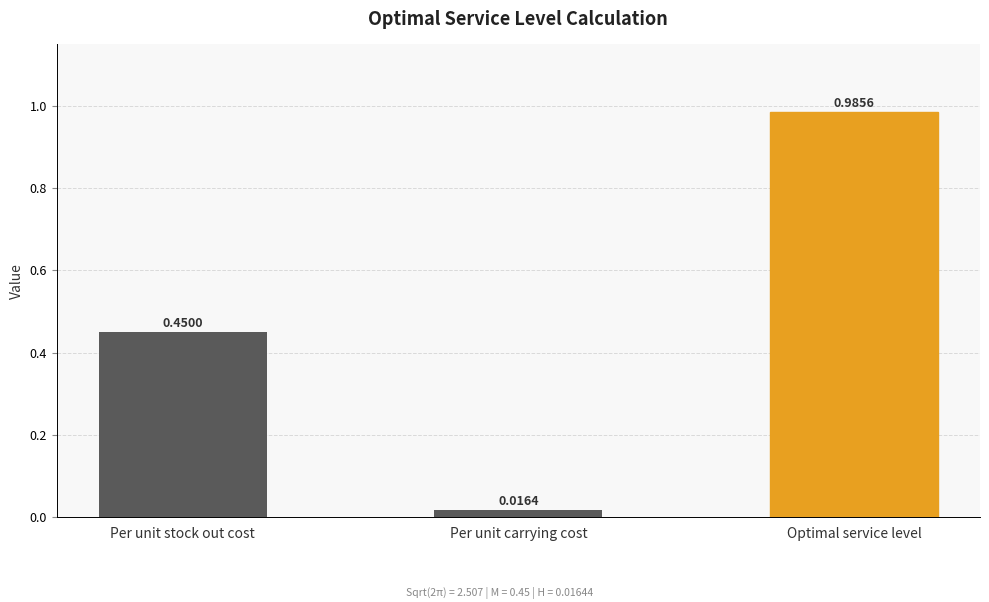

What is the label of the 1st bar from the left?

Per unit stock out cost